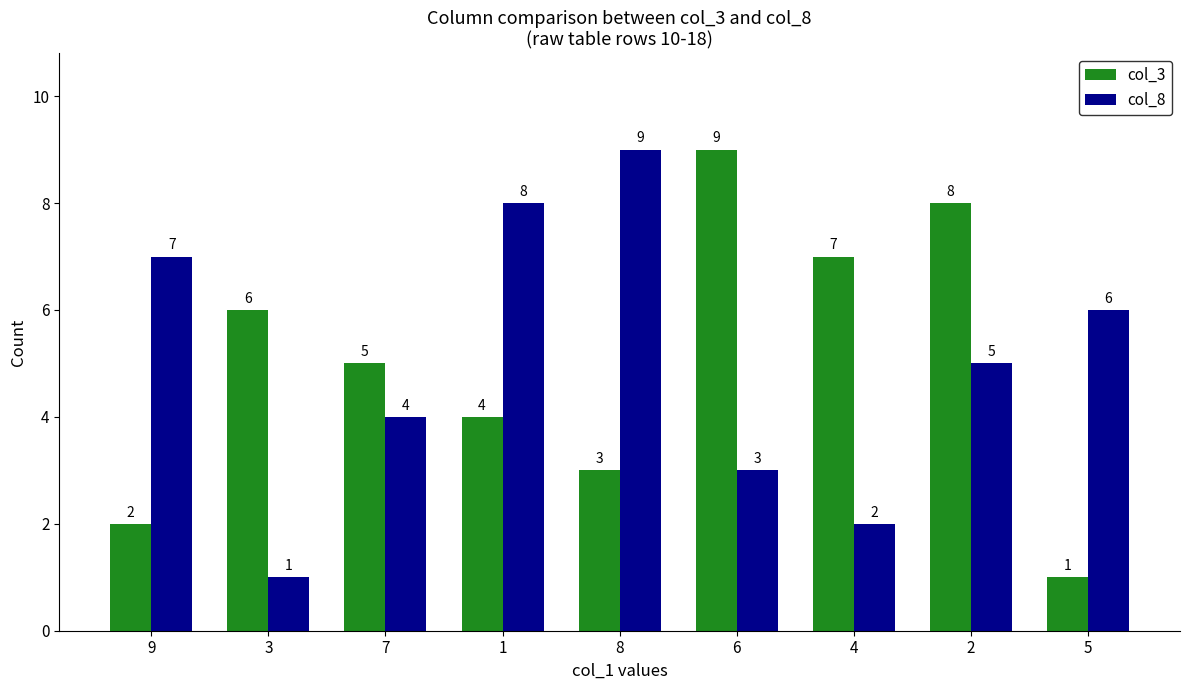

What is the difference between the maximum and minimum values in the col_8 series?

8